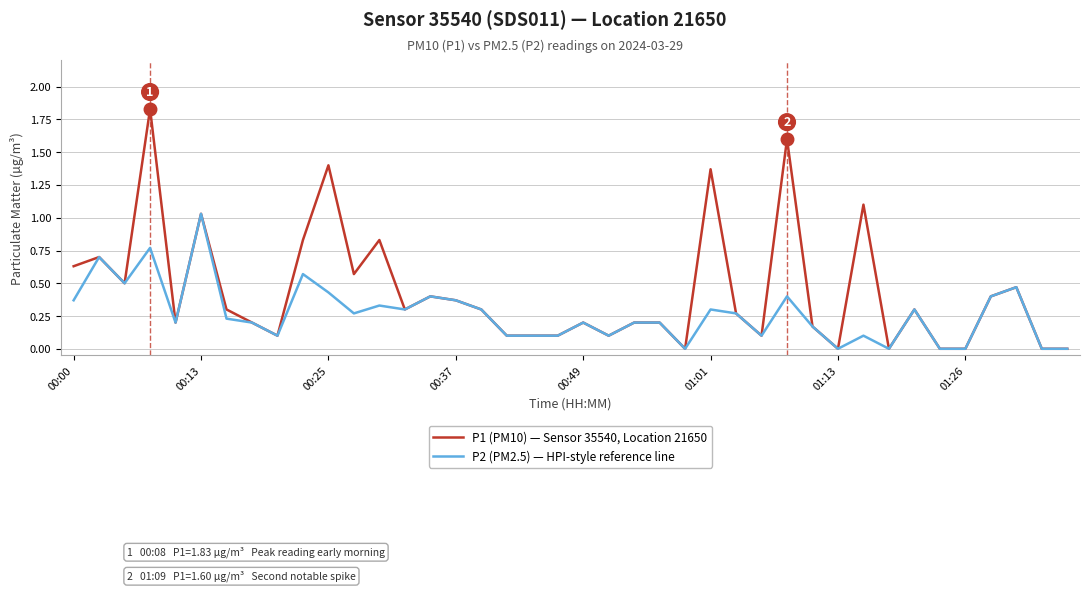

Count the number of data series in this chart.

2